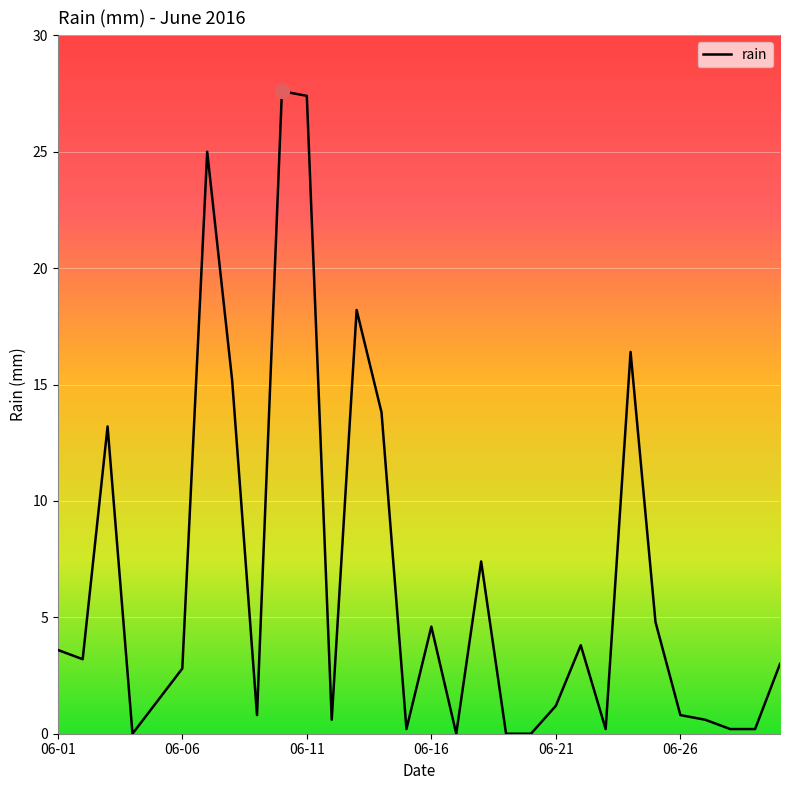

What is the maximum value shown in the chart?

27.6